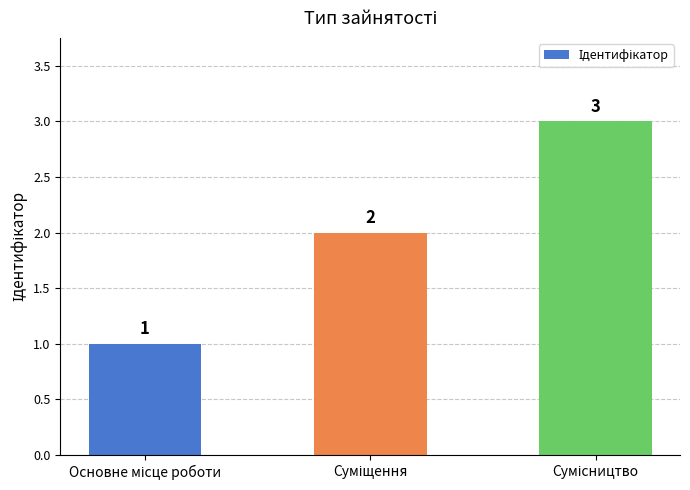

What is the sum of all values?

6